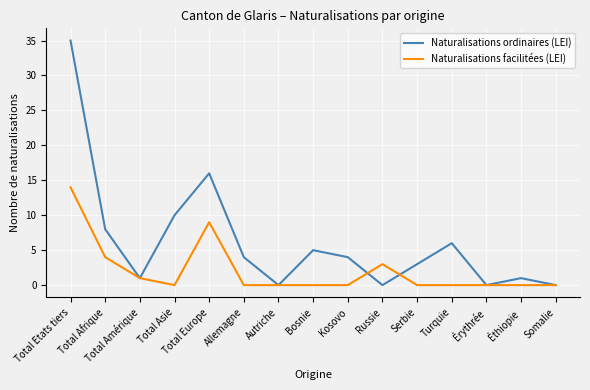

What position from the left is Somalie?

15